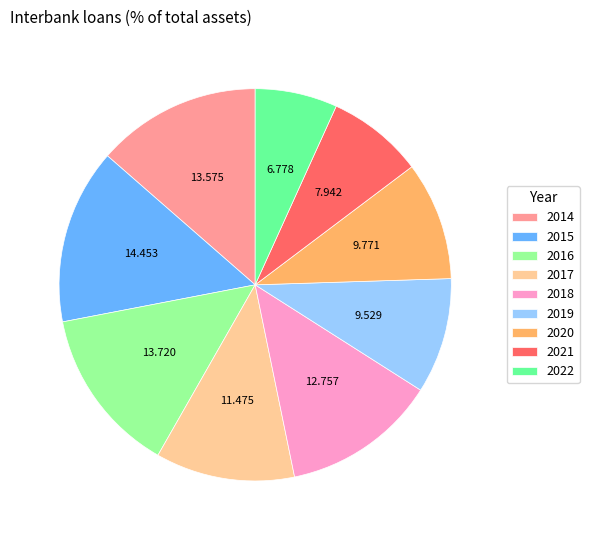

Does 2014 account for over 50% of the chart?

No